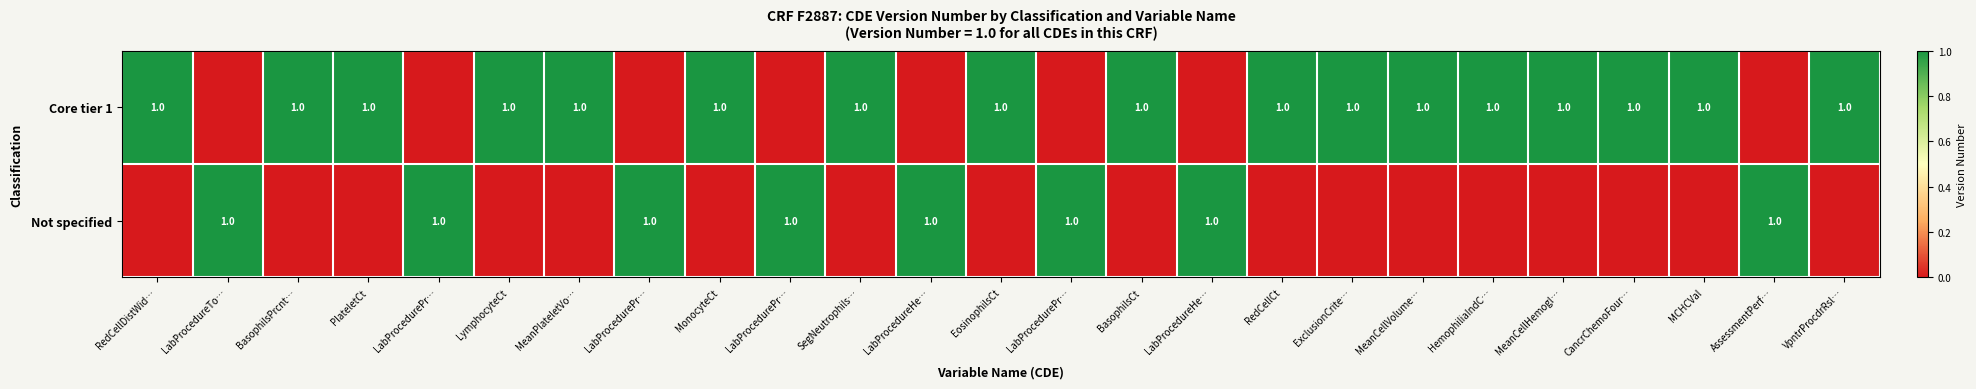

Count the Core tier 1 values in the range 0 to 1.

25